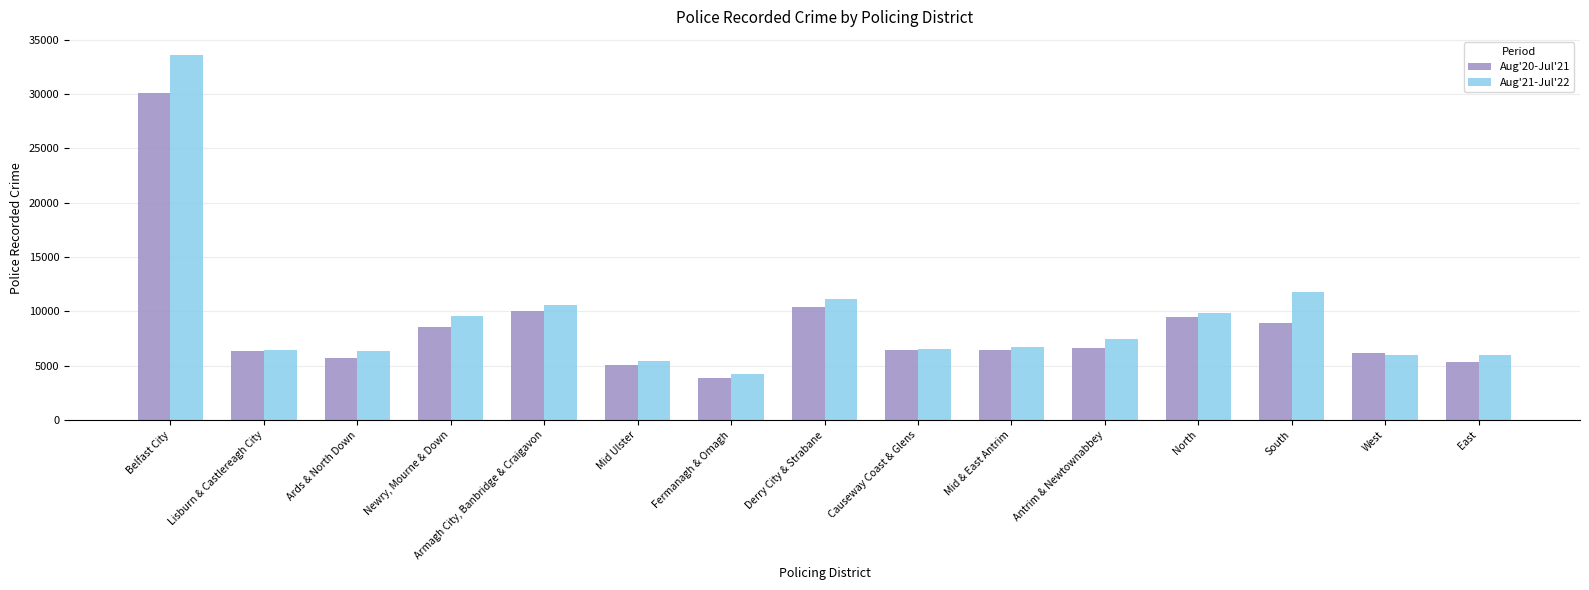

What is the label of the 14th bar from the right?

Lisburn & Castlereagh City